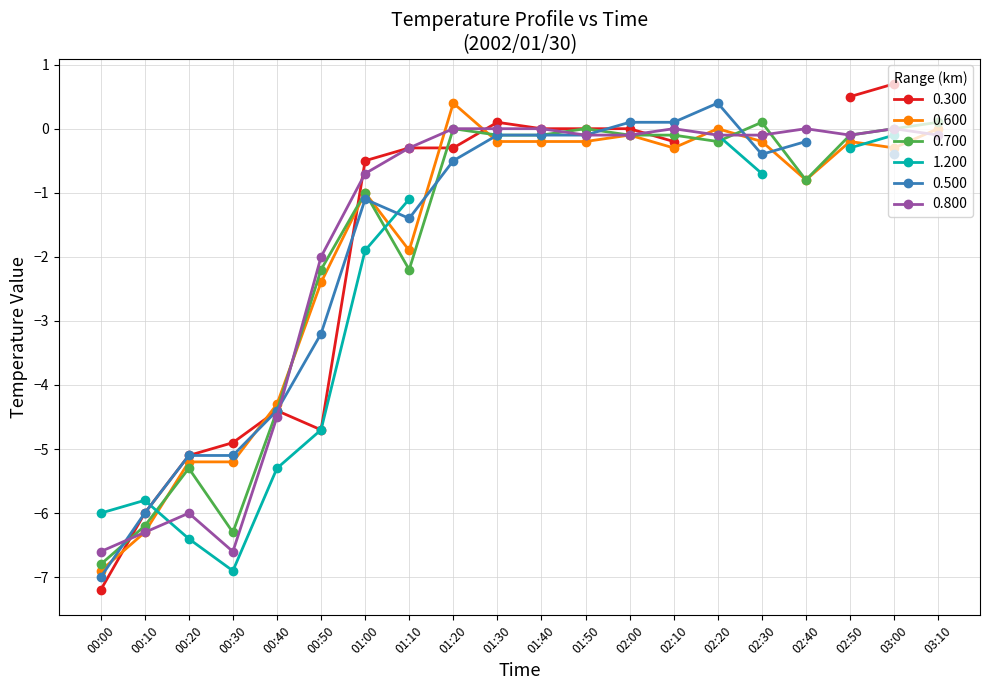

True or false: 0.800 has a value of -3.7 at 01:30.

False